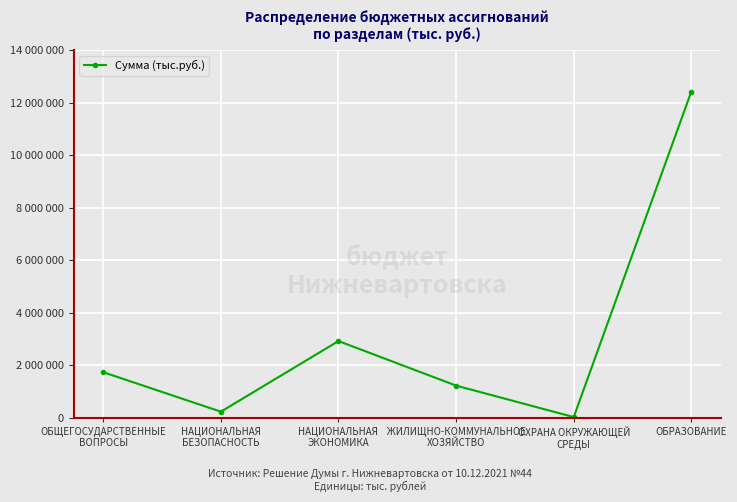

The value at ОБЩЕГОСУДАРСТВЕННЫЕ
ВОПРОСЫ is 2368696.9. True or false?

False